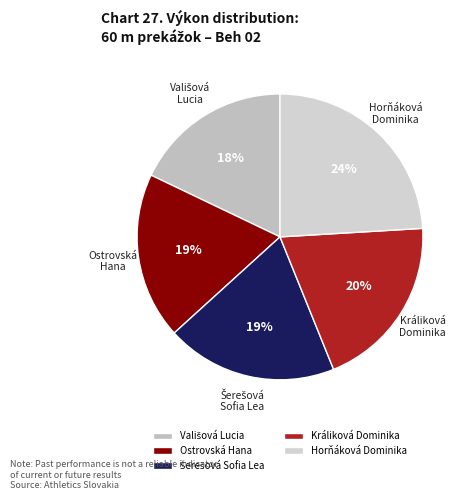

Which category has the biggest portion of the pie?

Horňáková Dominika